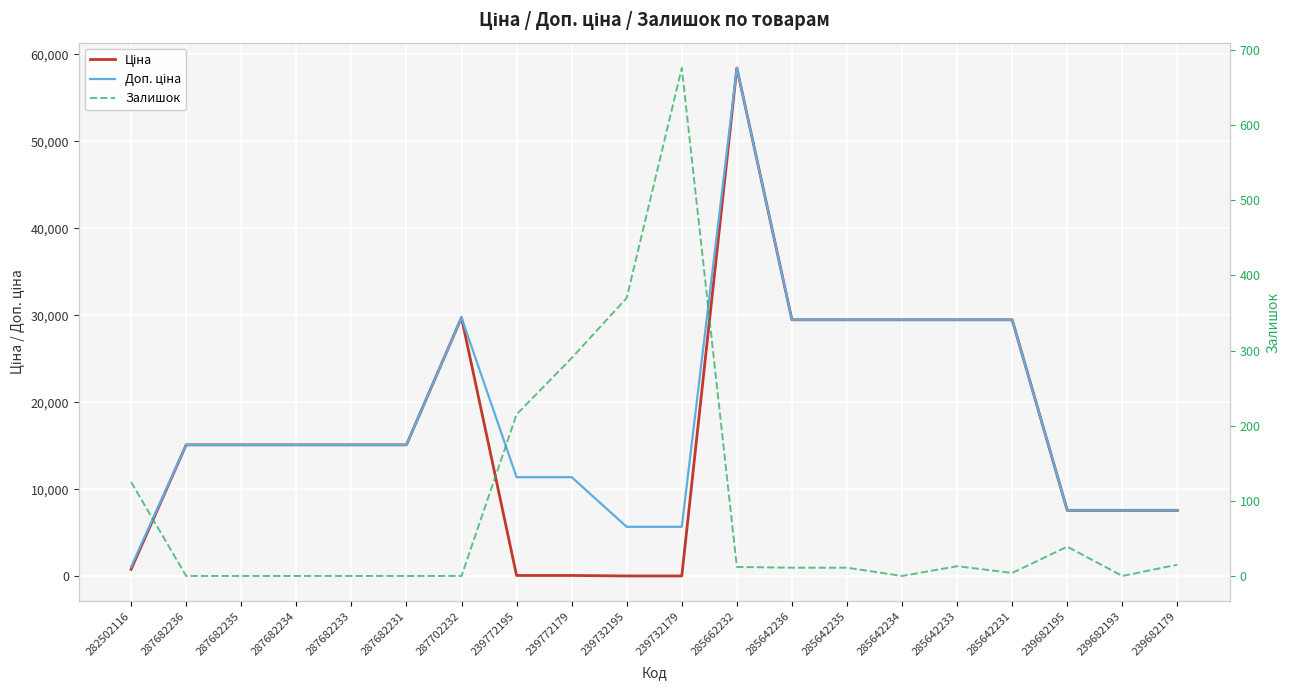

At which label does Доп. ціна first exceed 15120?

287702232